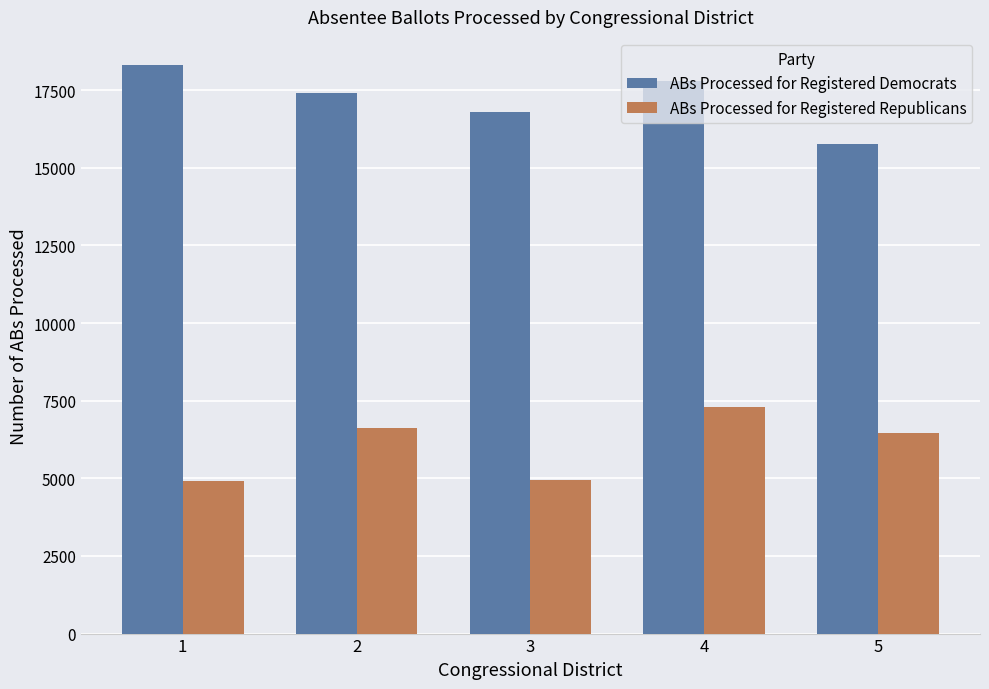

What is the minimum value for ABs Processed for Registered Democrats?

15758